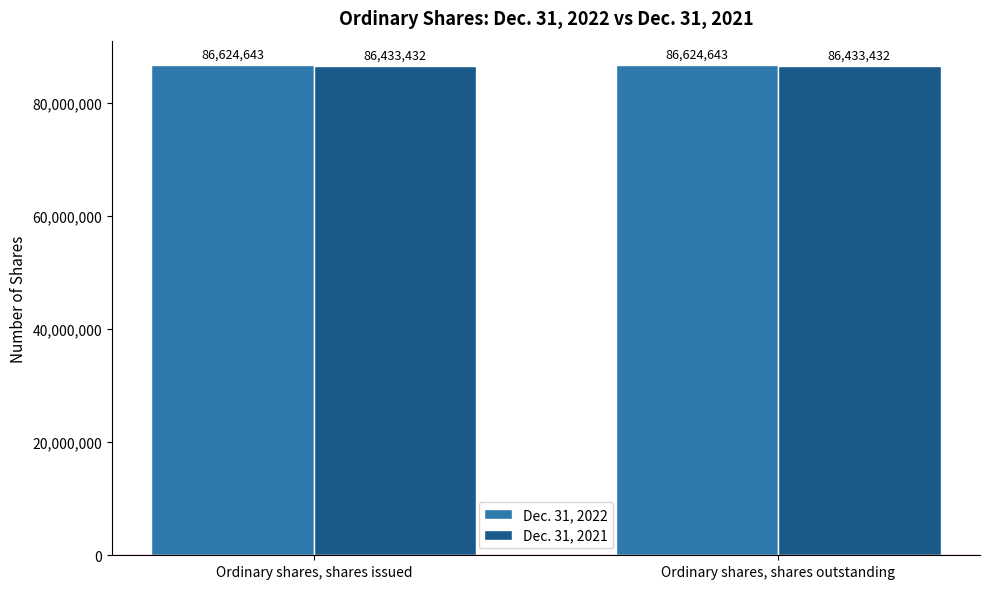

True or false: Dec. 31, 2021 has a value of 114927701 at Ordinary shares, shares outstanding.

False